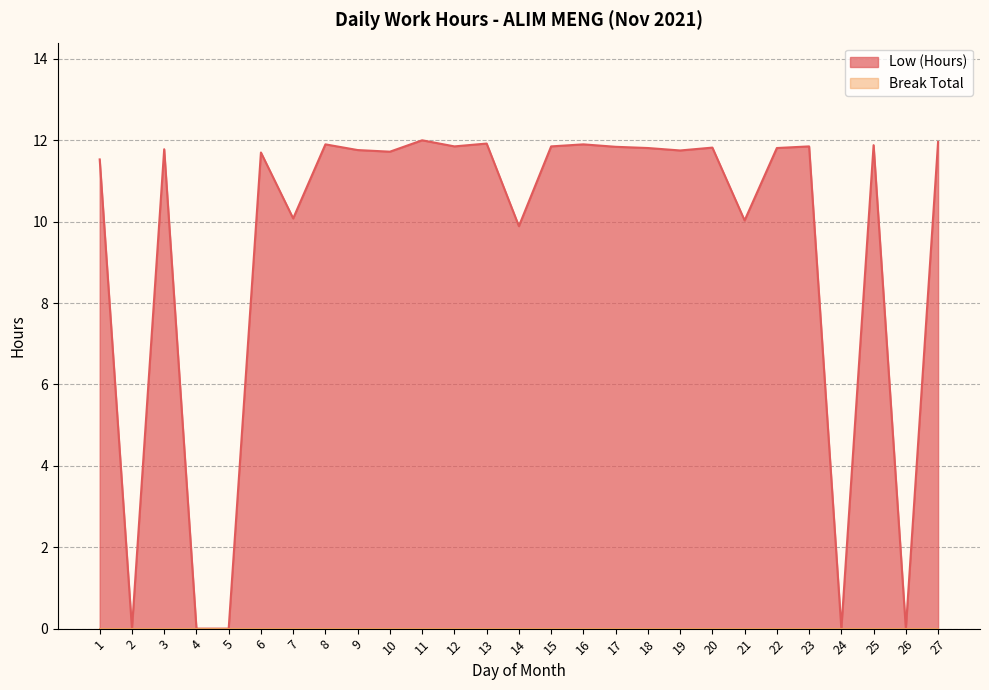

Reading left to right, extract all data points from this chart.

1=11.5	2=0.0	3=11.8	4=0.0	5=0.0	6=11.7	7=10.1	8=11.9	9=11.8	10=11.7	11=12.0	12=11.8	13=11.9	14=9.9	15=11.8	16=11.9	17=11.8	18=11.8	19=11.8	20=11.8	21=10.0	22=11.8	23=11.8	24=0.0	25=11.9	26=0.0	27=12.0